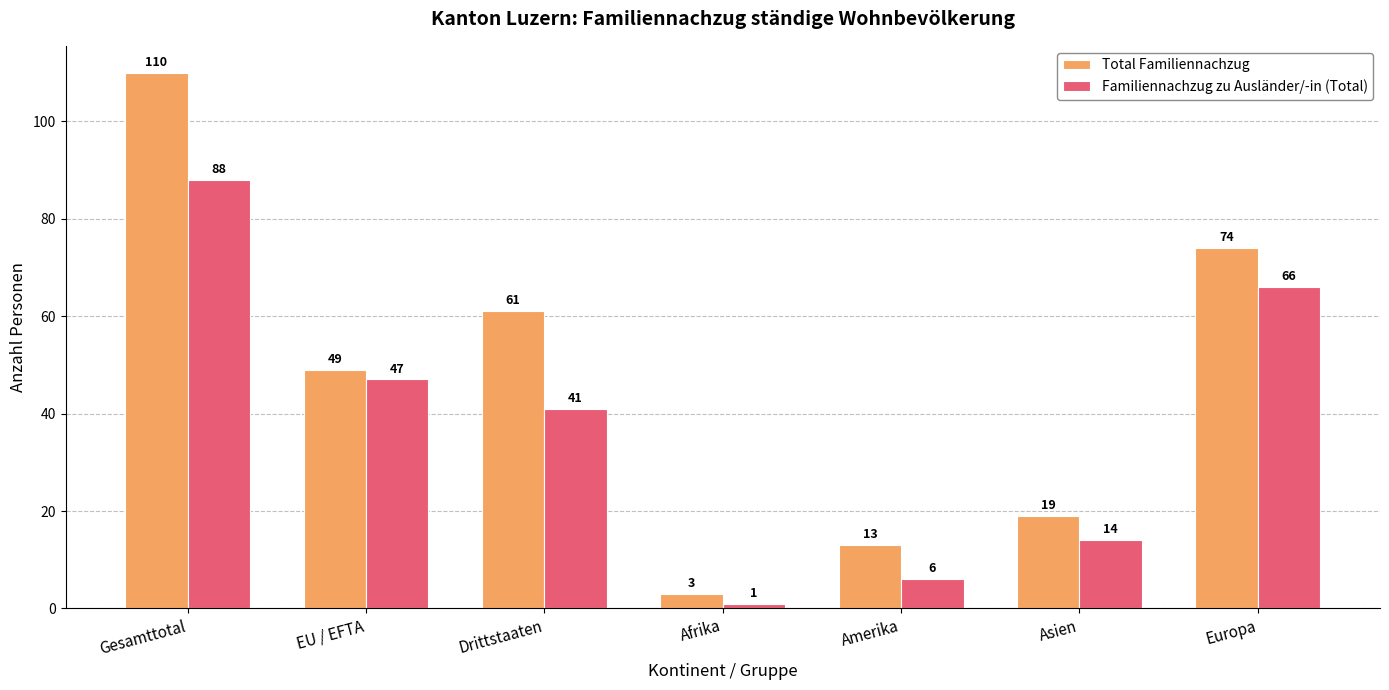

Which series changed the most between Amerika and Europa?

Total Familiennachzug